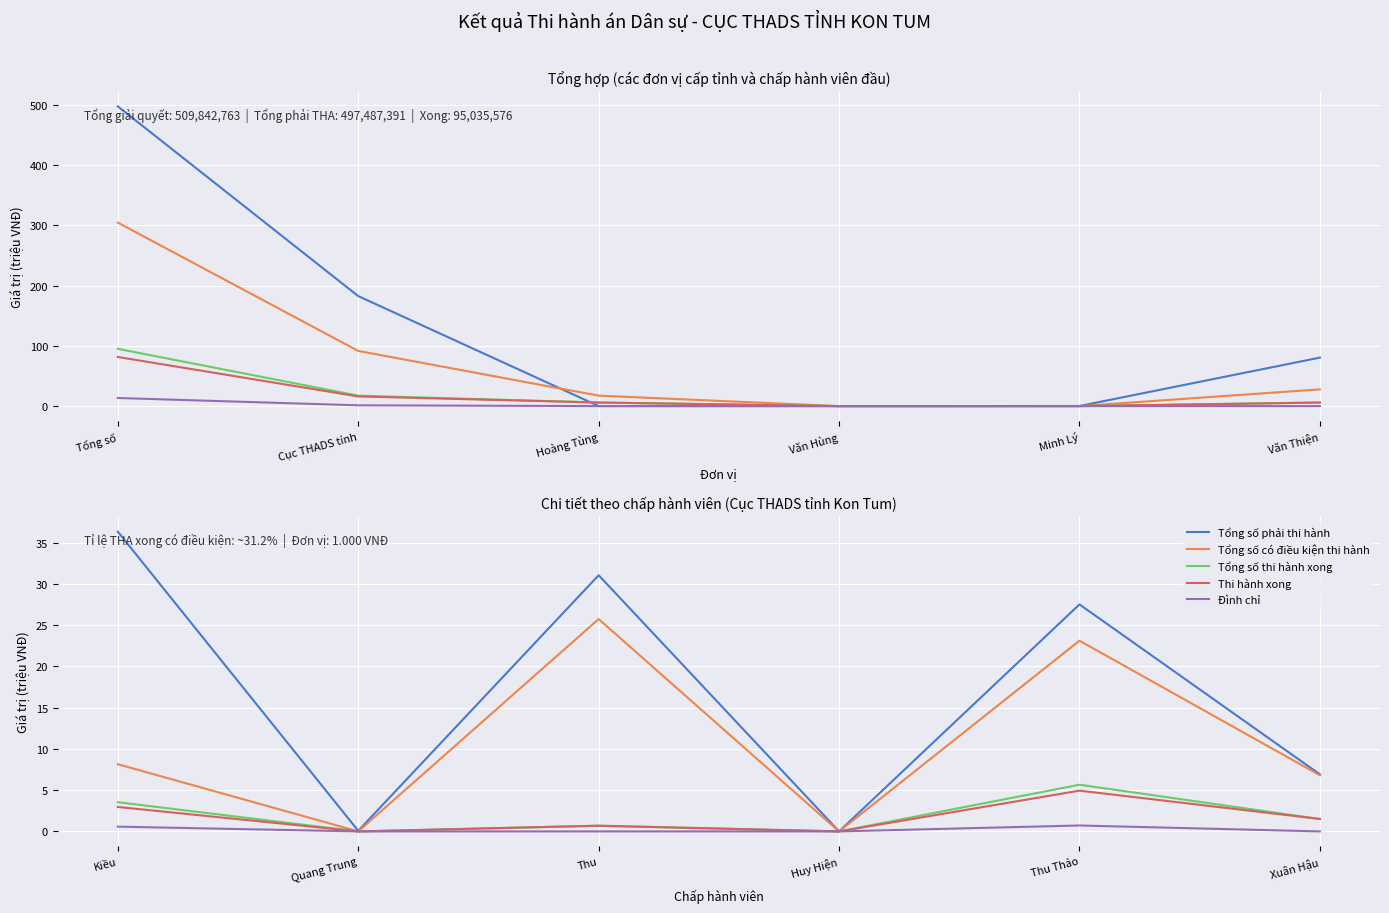

Reading left to right, what are all the values shown in this chart?

Tổng số phải thi hành: 36.3	0.1	31.1	0.0	27.5	6.9
Tổng số có điều kiện thi hành: 8.1	0.0	25.7	0.0	23.1	6.8
Tổng số thi hành xong: 3.5	0.0	0.7	0.0	5.7	1.5
Thi hành xong: 3.0	0.0	0.7	0.0	4.9	1.5
Đình chỉ: 0.6	0.0	0.0	0.0	0.7	0.0